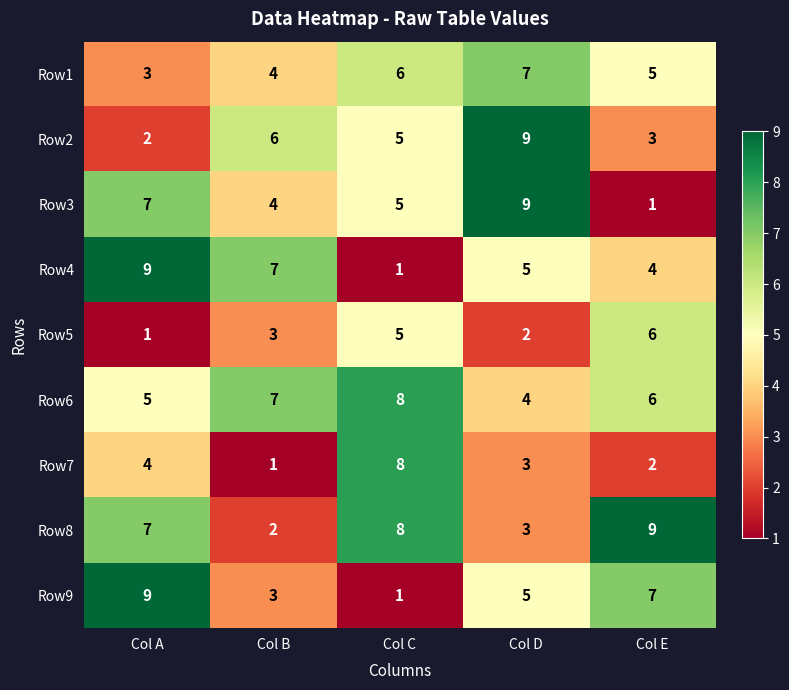

The Row8 series shows 7 at Col A. True or false?

True